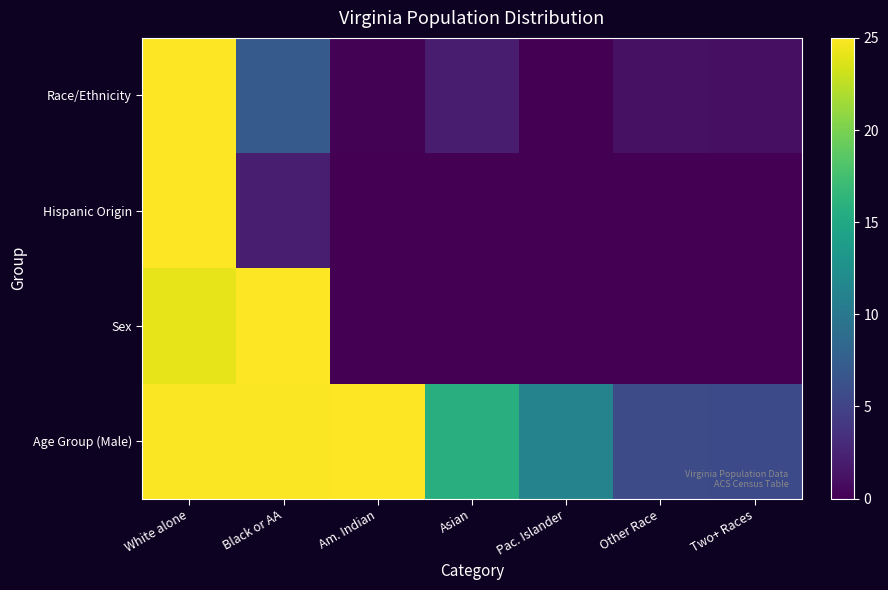

Which series has the largest total across all categories?

Age Group (Male)